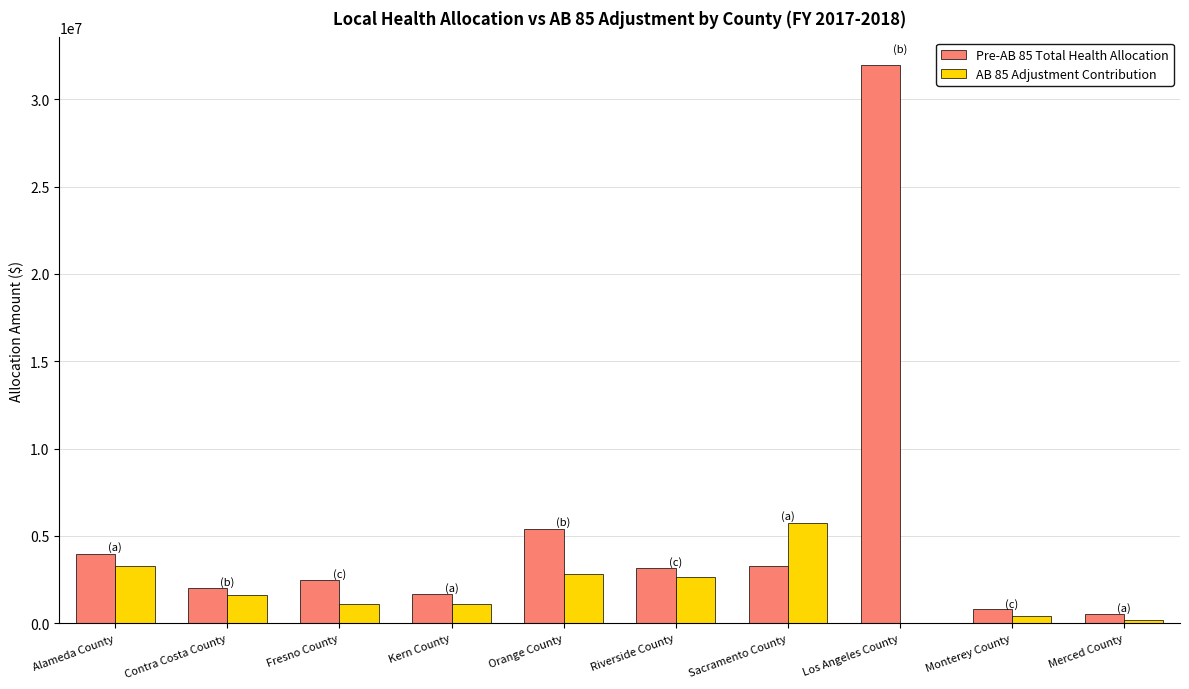

What is the total value across all series at Contra Costa County?

3658958.7